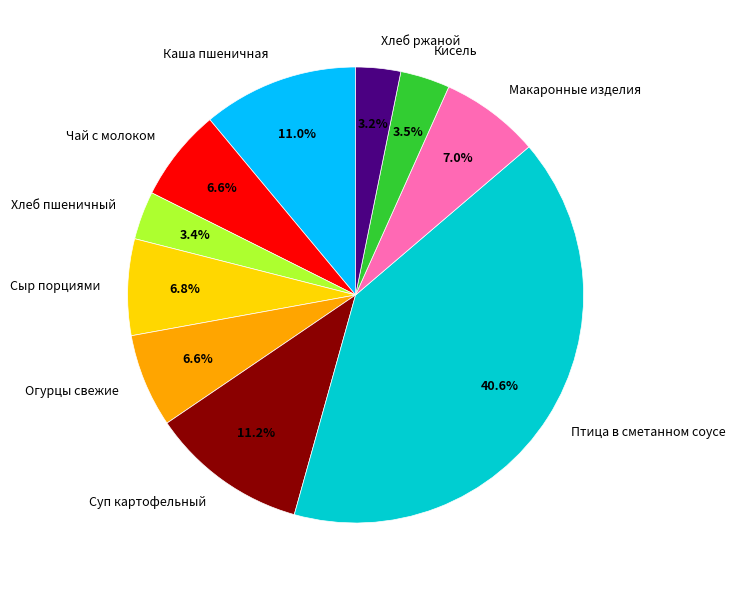

Is there a majority slice in this chart?

No